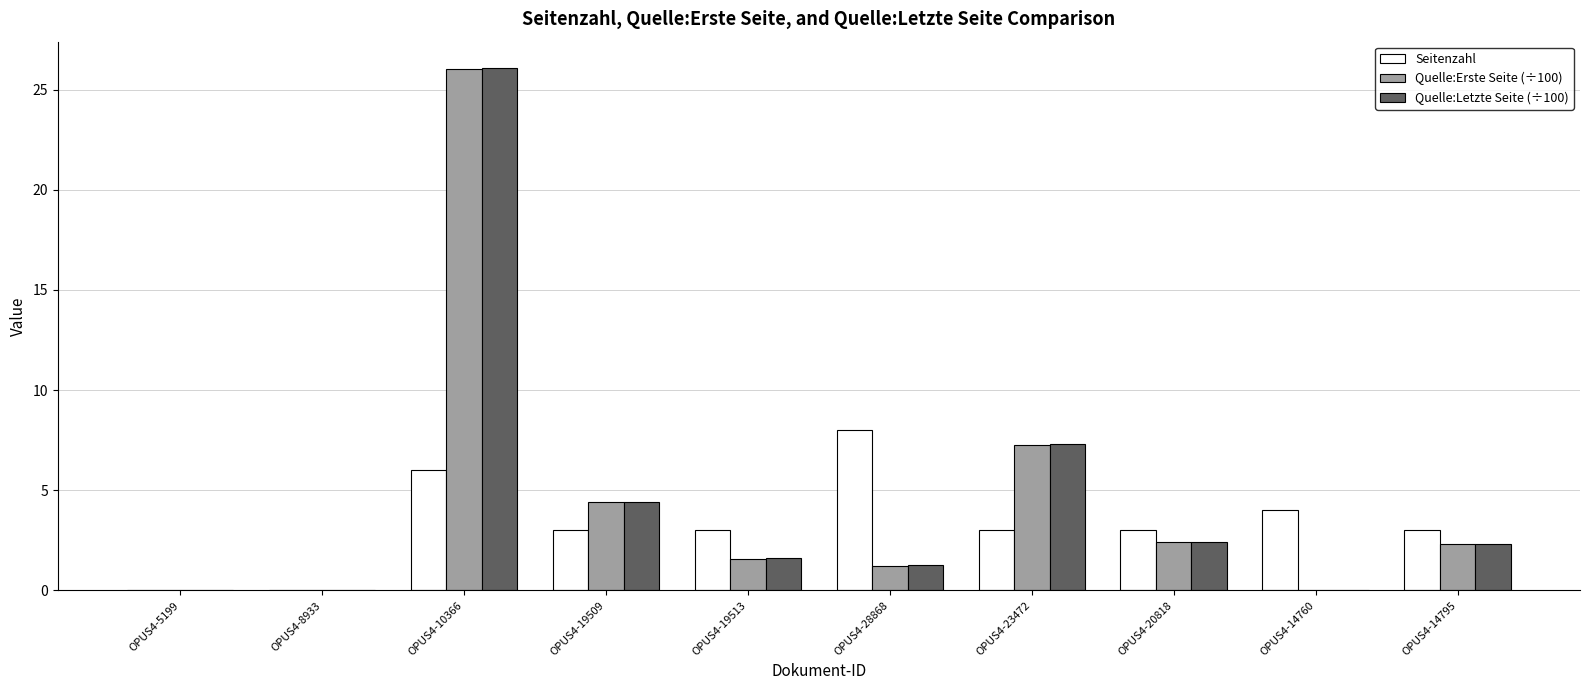

The Quelle:Letzte Seite (÷100) series shows 10.4 at OPUS4-23472. True or false?

False